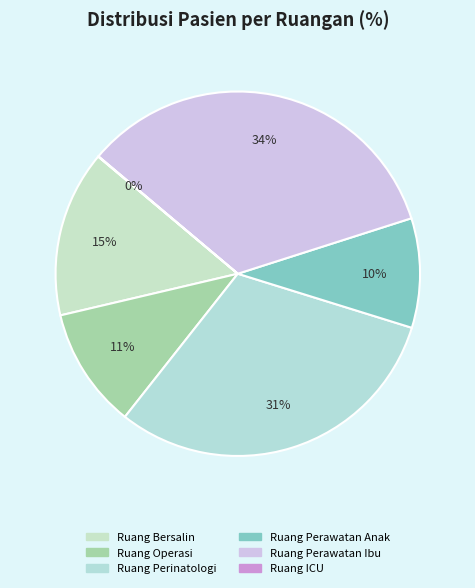

Approximately how many times larger is the value at Ruang Perawatan Anak compared to Ruang Bersalin?

0.7